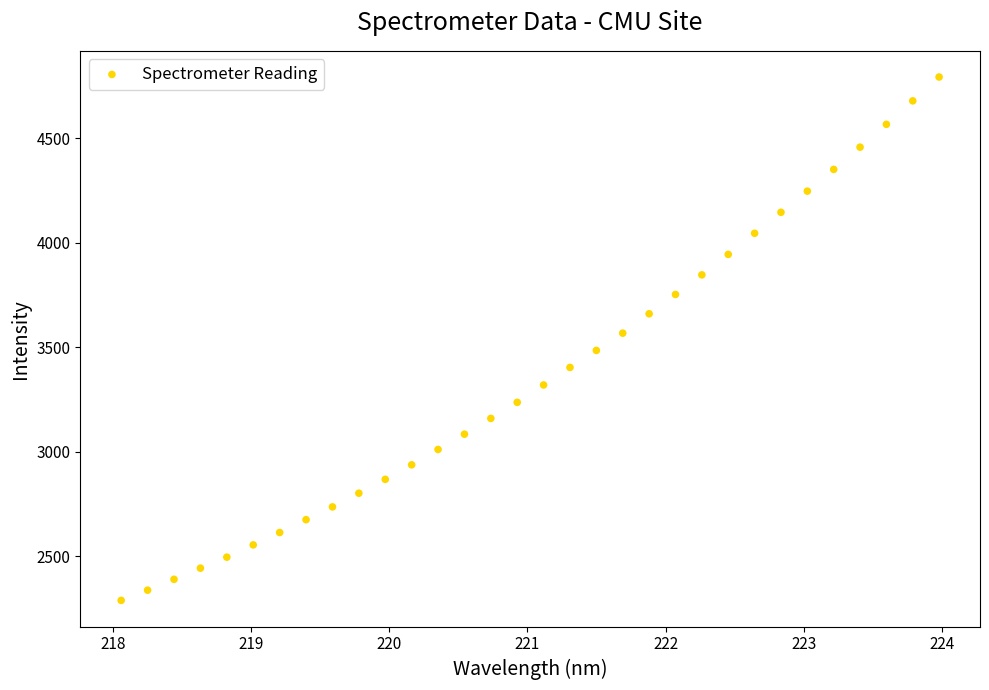

What is the range of X values (max minus min)?

5.9